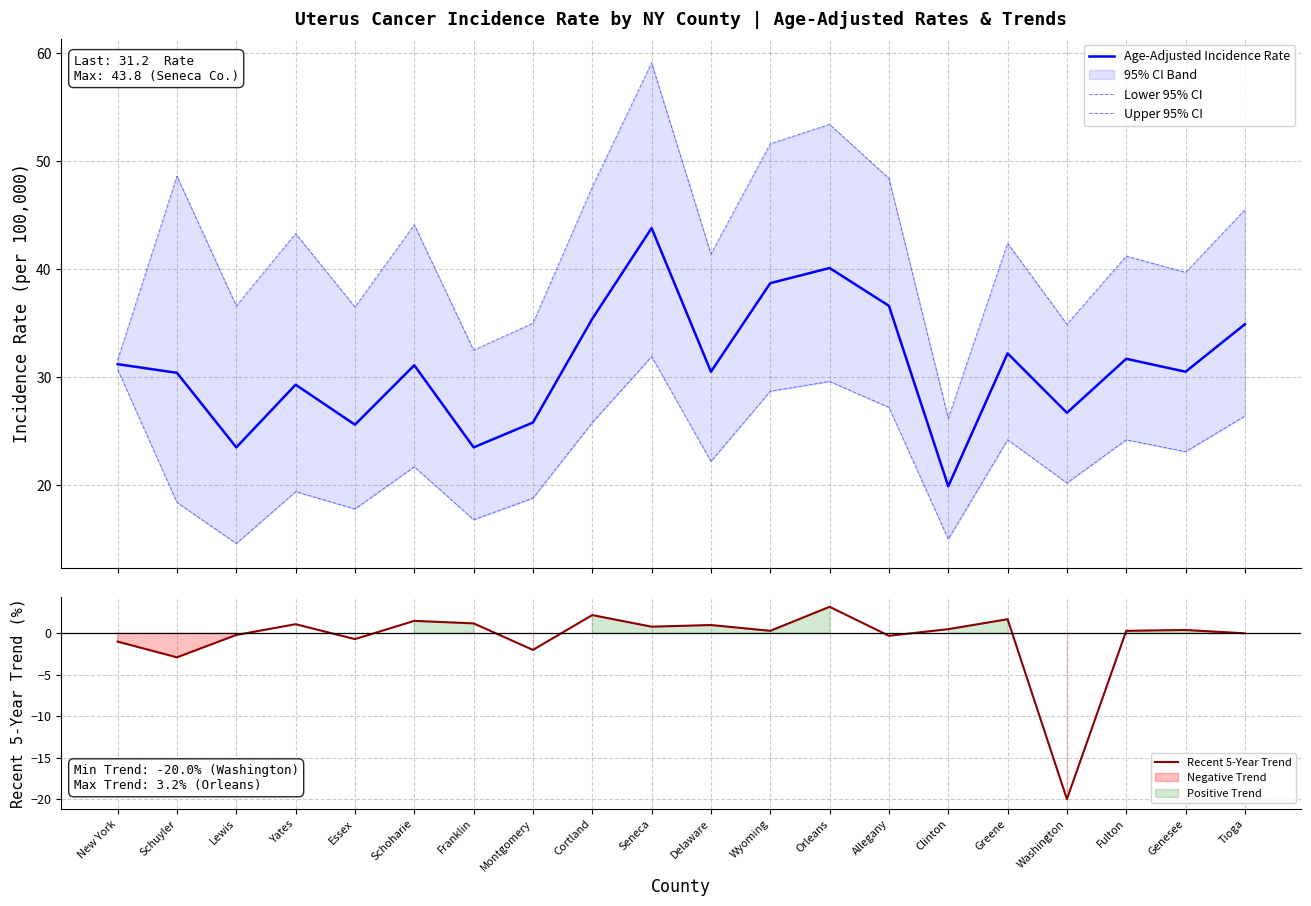

Reading right to left, extract all data points from this chart.

Age-Adjusted Incidence Rate: 34.9	30.5	31.7	26.7	32.2	19.9	36.6	40.1	38.7	30.5	43.8	35.4	25.8	23.5	31.1	25.6	29.3	23.5	30.4	31.2
Lower 95% CI: 26.4	23.1	24.2	20.2	24.2	15.0	27.2	29.6	28.7	22.2	31.9	25.8	18.8	16.8	21.7	17.8	19.4	14.6	18.4	30.7
Upper 95% CI: 45.5	39.7	41.2	34.9	42.4	26.2	48.4	53.4	51.6	41.4	59.1	47.6	35.0	32.5	44.1	36.5	43.3	36.6	48.6	31.6
Recent 5-Year Trend: 0.0	0.4	0.3	-20.0	1.7	0.5	-0.3	3.2	0.3	1.0	0.8	2.2	-2.0	1.2	1.5	-0.7	1.1	-0.2	-2.9	-1.0